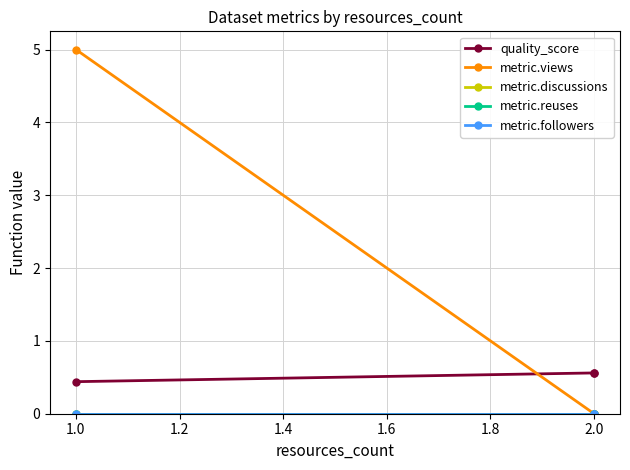

How many lines are shown in the chart?

5